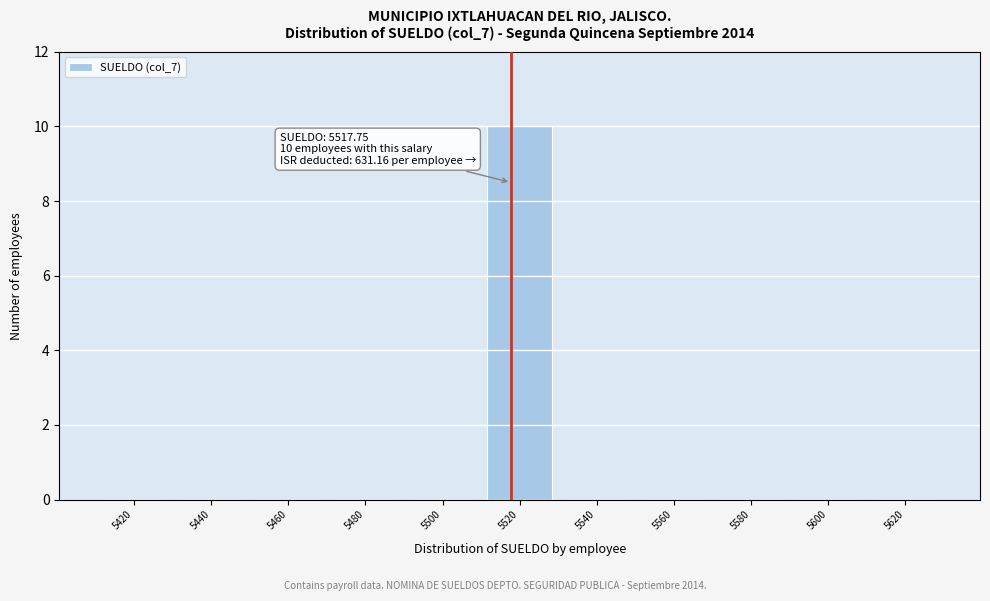

Over which range of the x-axis is the bar tallest?

5510 to 5530